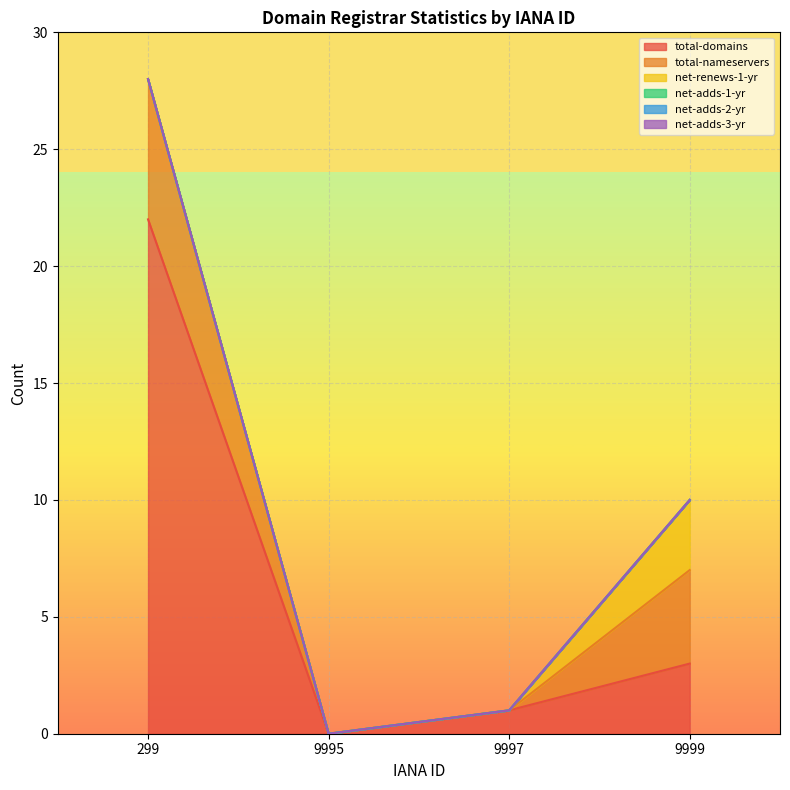

Which has a higher value, 299 or 9997?

299